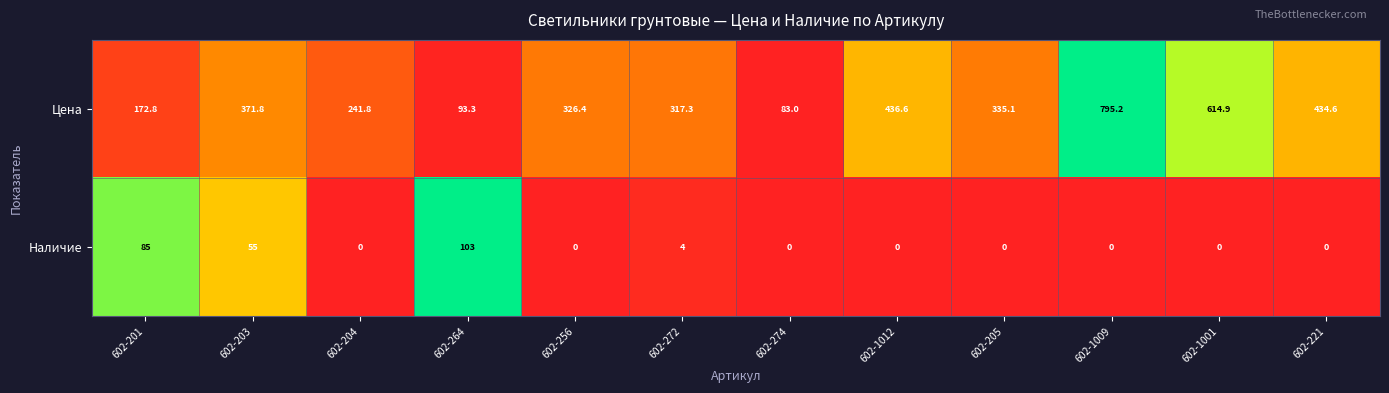

Which series has the largest total across all categories?

Цена